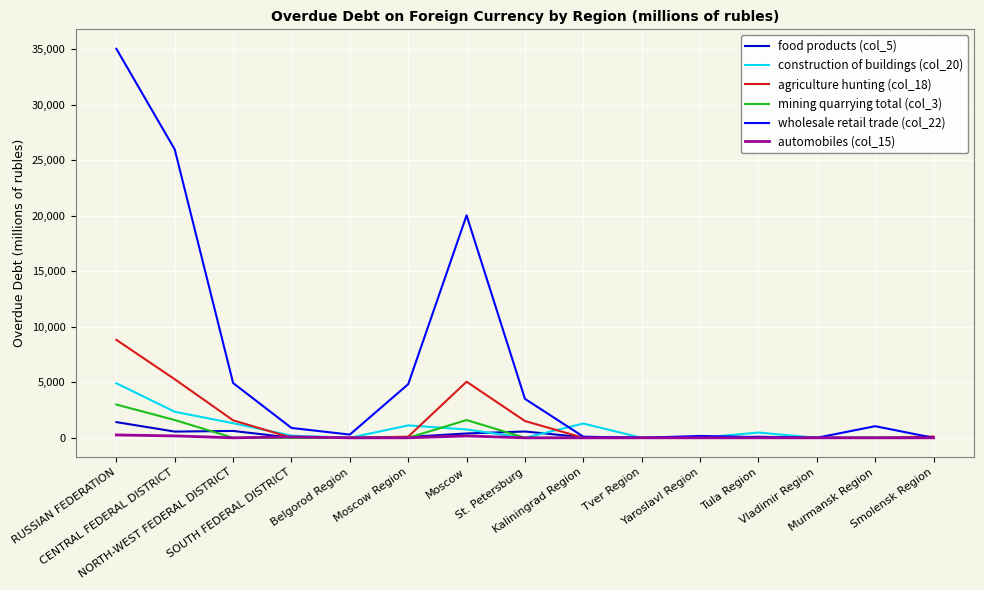

Which series has the largest range (max minus min)?

wholesale retail trade (col_22)